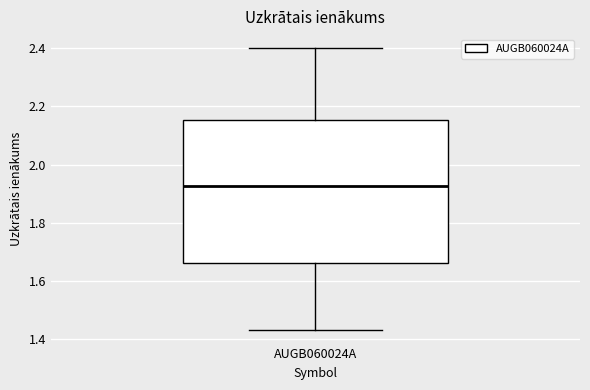

Where is the upper edge of the box for AUGB060024A on the y-axis? The values are not printed on the chart, so give them approximately, as read against the axis.

2.16